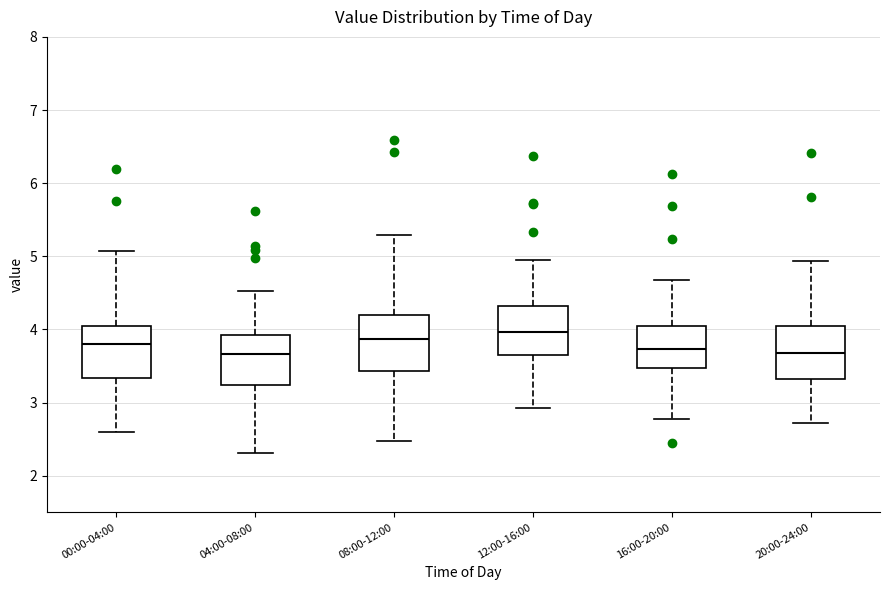

Reading left to right, read every box against the y-axis: the position of its median line, the range the box covers, and the ends of its whiskers. The values are not printed on the chart, so give them approximately, as read against the axis.

00:00-04:00: median 3.8, box 3.3 to 4.1, whiskers 2.6 to 5.1
04:00-08:00: median 3.7, box 3.2 to 3.9, whiskers 2.3 to 4.5
08:00-12:00: median 3.9, box 3.4 to 4.2, whiskers 2.5 to 5.3
12:00-16:00: median 4.0, box 3.7 to 4.3, whiskers 2.9 to 4.9
16:00-20:00: median 3.7, box 3.5 to 4.1, whiskers 2.8 to 4.7
20:00-24:00: median 3.7, box 3.3 to 4.1, whiskers 2.7 to 4.9